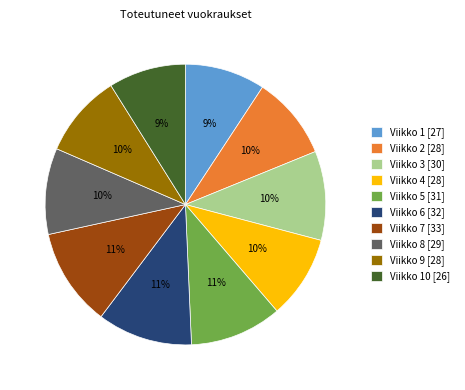

What is the ratio of the value at Viikko 1 [27] to the value at Viikko 3 [30]?

0.9